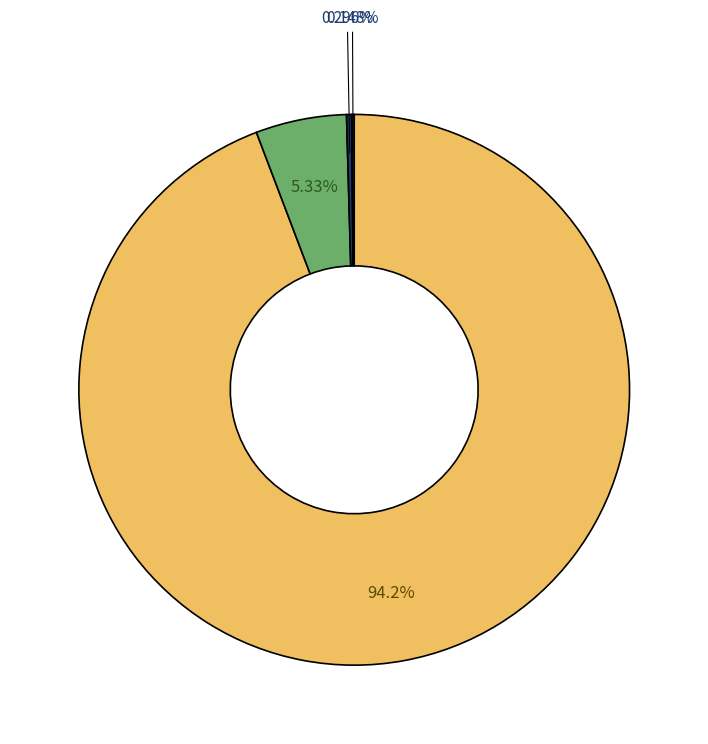

Does any single category account for the majority?

Yes